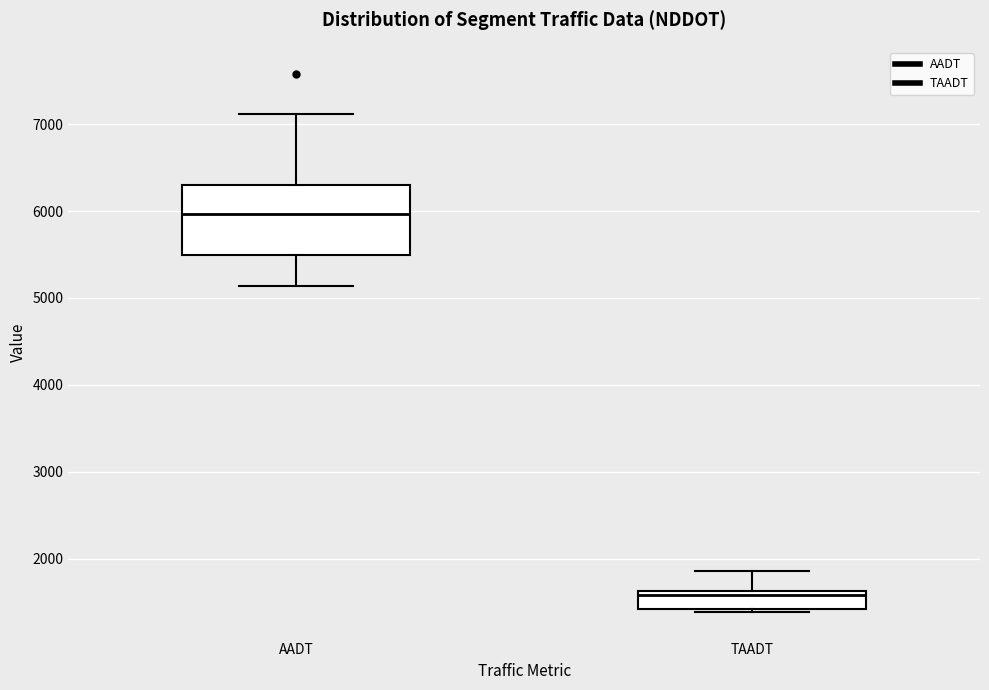

Reading left to right, read every box against the y-axis: the position of its median line, the range the box covers, and the ends of its whiskers. The values are not printed on the chart, so give them approximately, as read against the axis.

AADT: median 6000, box 5500 to 6300, whiskers 5100 to 7100
TAADT: median 1600 (just below the box's upper edge), box 1400 to 1600, whiskers 1400 (just below the box's lower edge) to 1900